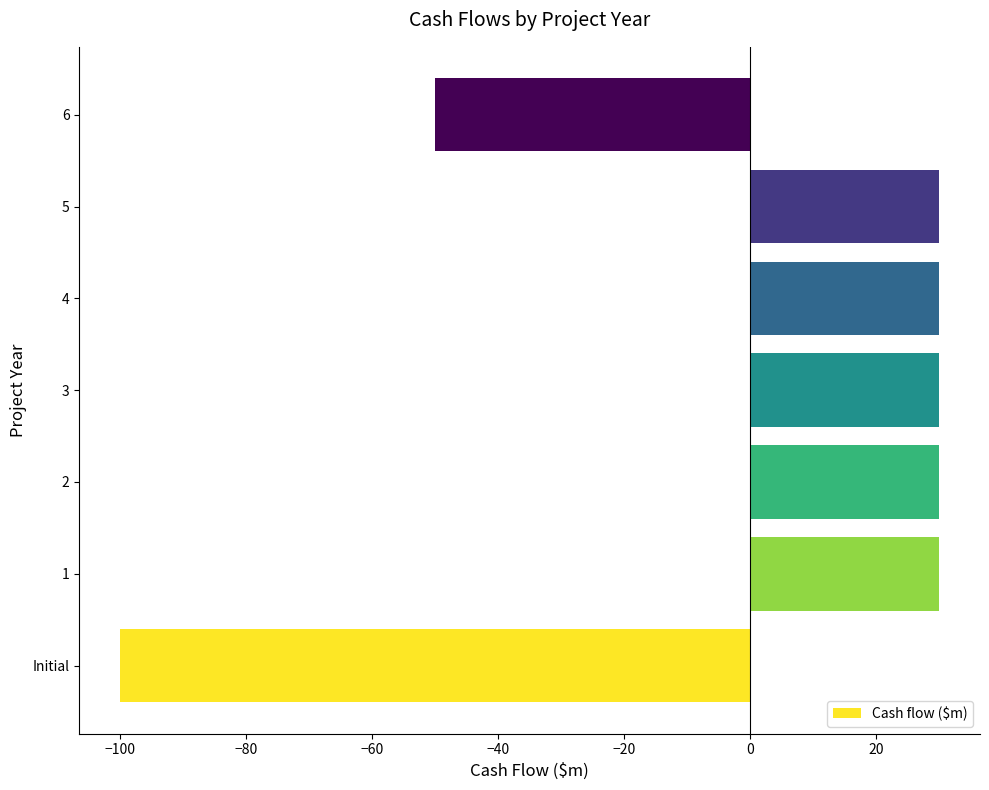

Is it true that the value at 1 is 30?

True